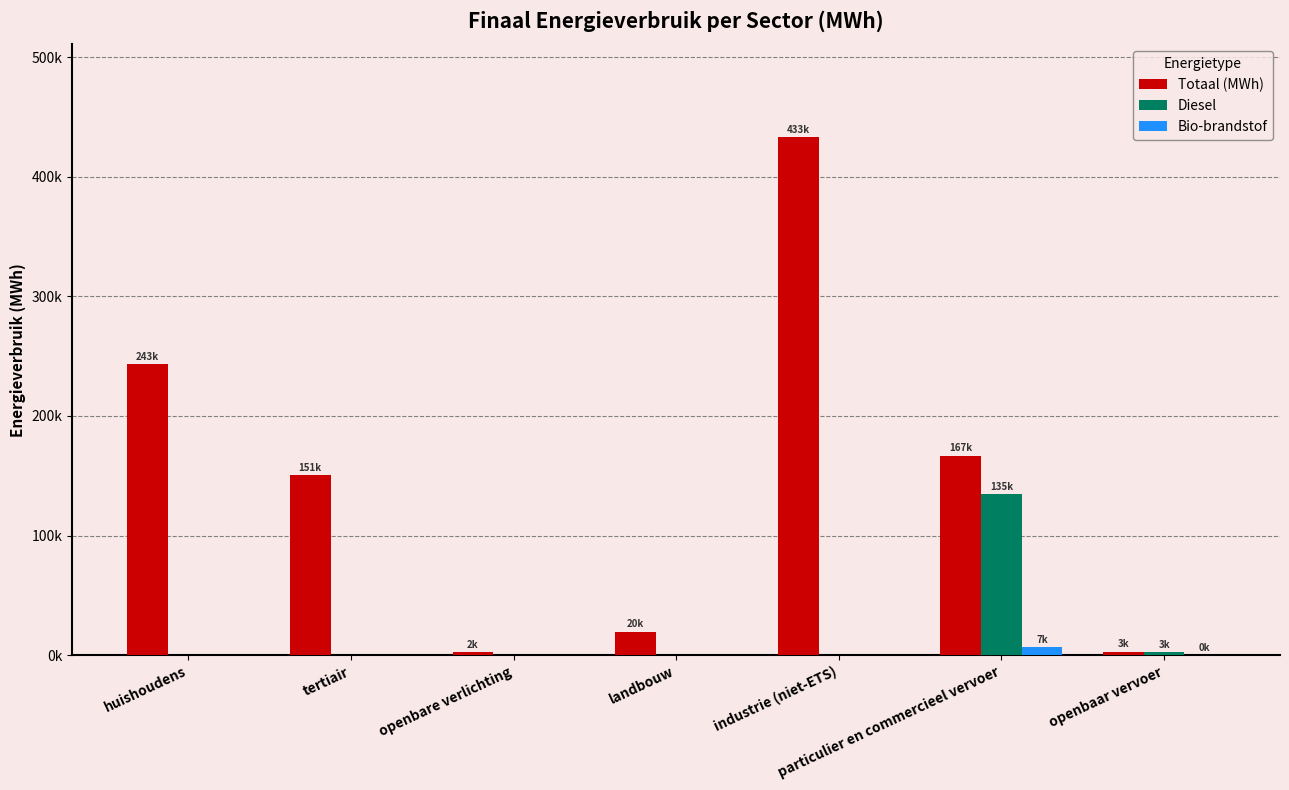

Rank the series at industrie (niet-ETS) from highest to lowest value.

Totaal (MWh), Diesel, Bio-brandstof